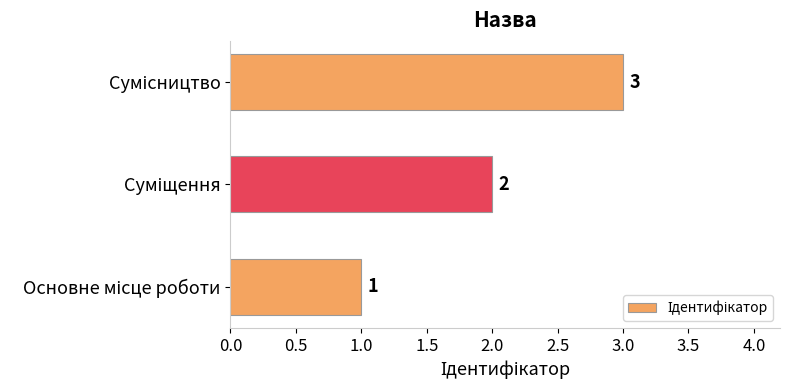

What is the maximum value shown in the chart?

3